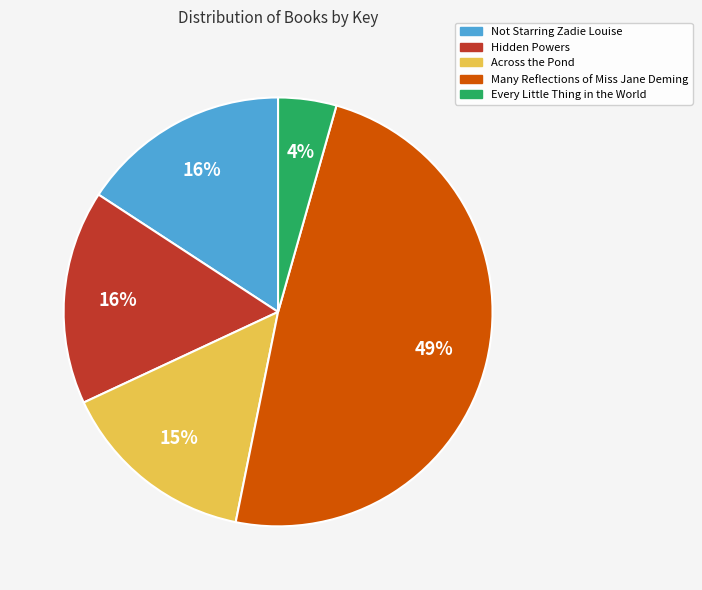

The Not Starring Zadie Louise slice represents 16% of the pie. True or false?

True